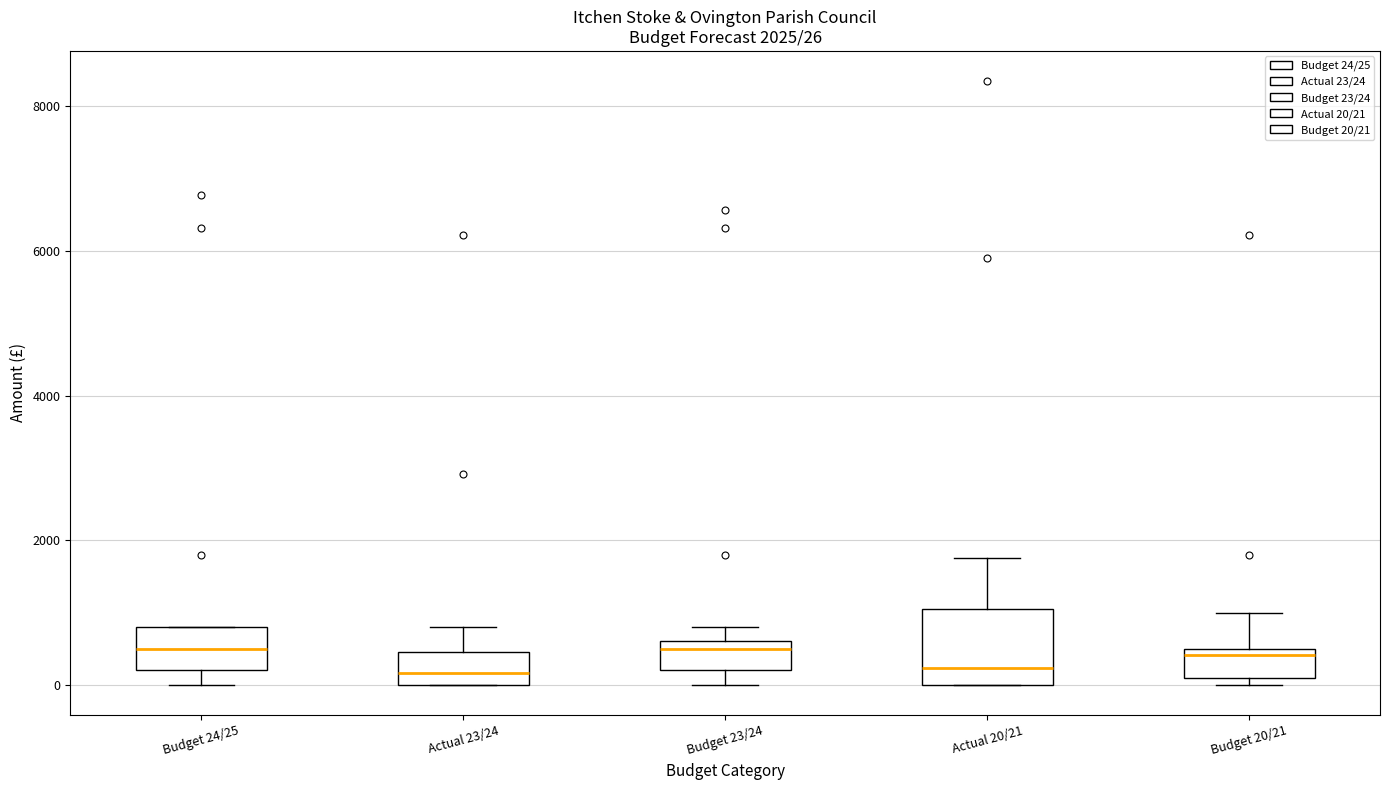

Comparing the boxes themselves (not the whiskers), which one is the tallest?

Actual 20/21